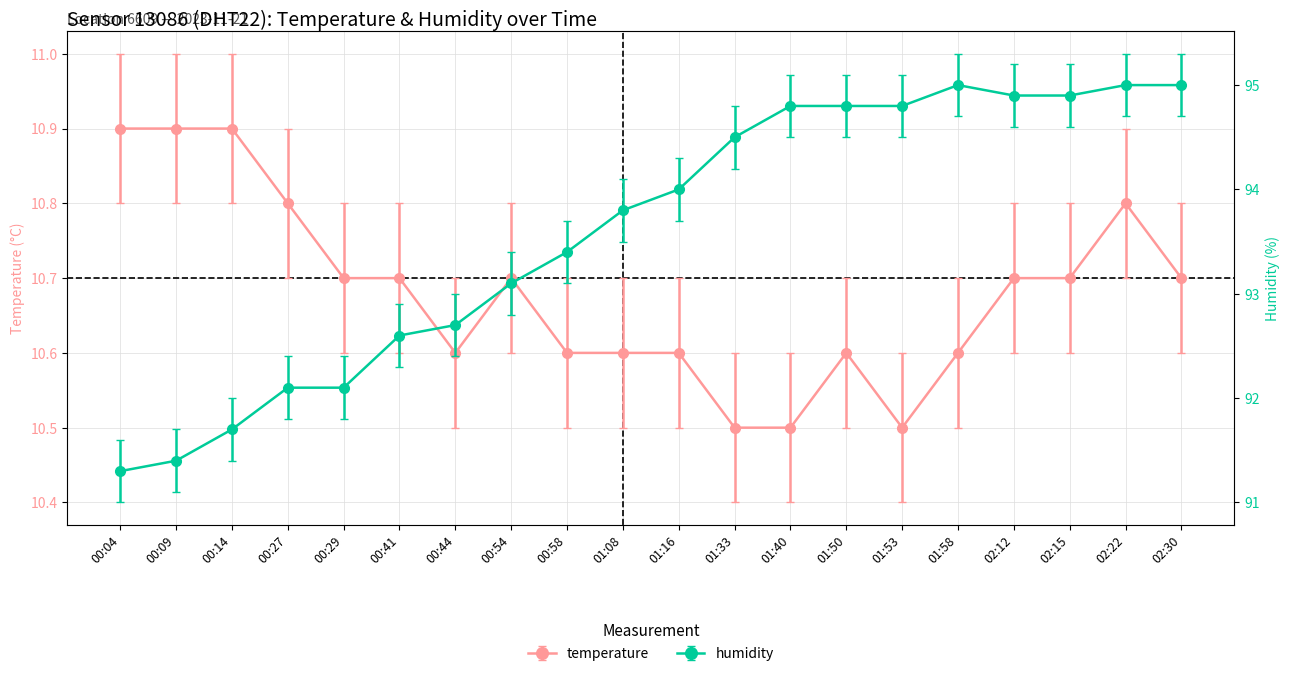

True or false: temperature and humidity intersect in this chart.

False